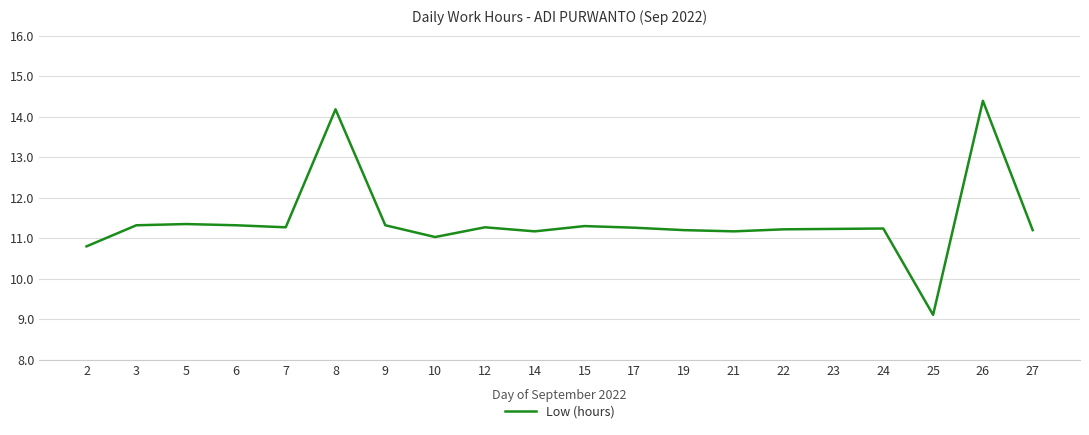

Which label corresponds to the smallest value in the chart?

25